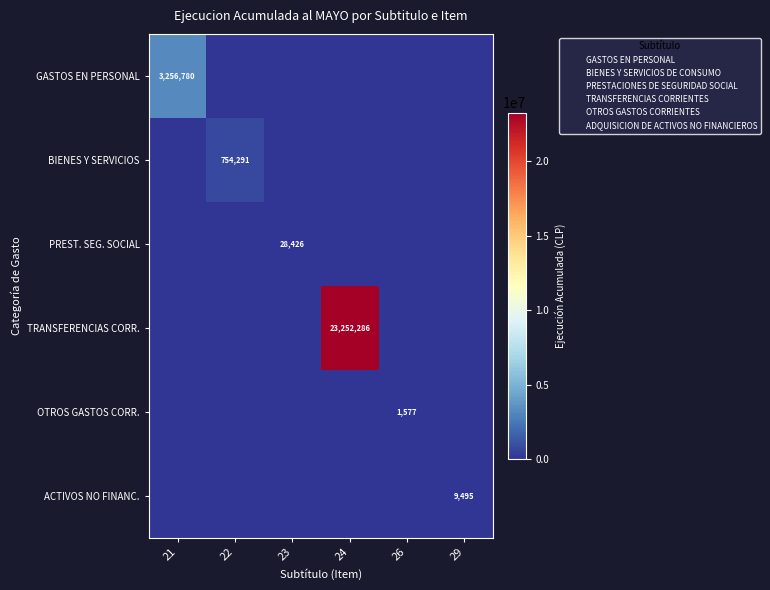

Rank the categories by ACTIVOS NO FINANC. value from lowest to highest.

21, 22, 23, 24, 26, 29